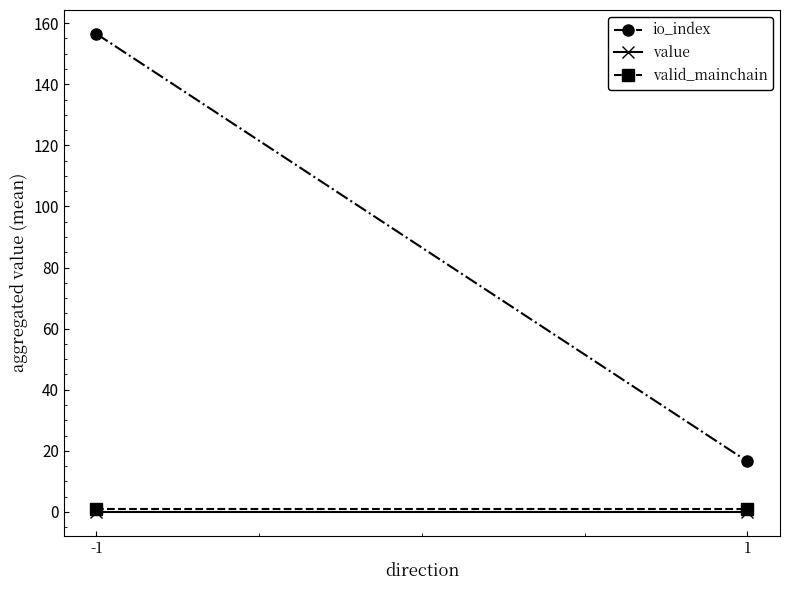

Which series has the largest range (max minus min)?

io_index